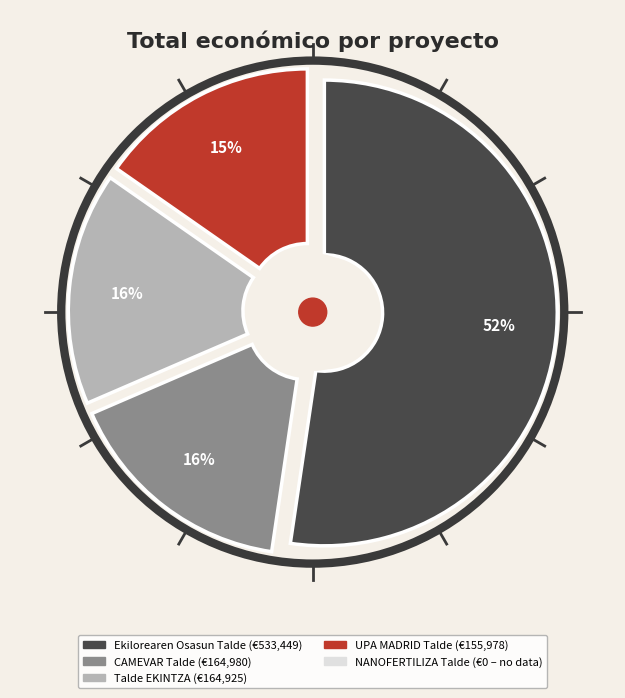

Combined, what portion of the pie is UPA MADRID Talde Operatiboa and NANOFERTILIZA Talde Eragilea?

15.3%